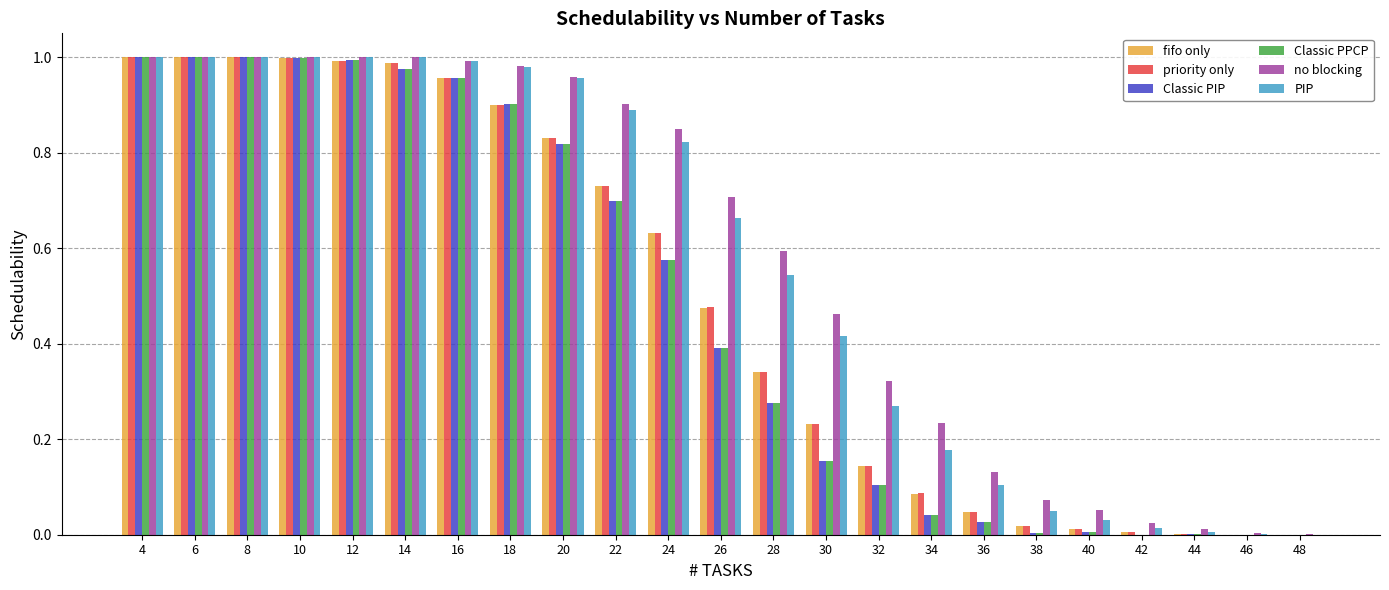

What is the sum of all priority only values?

11.4